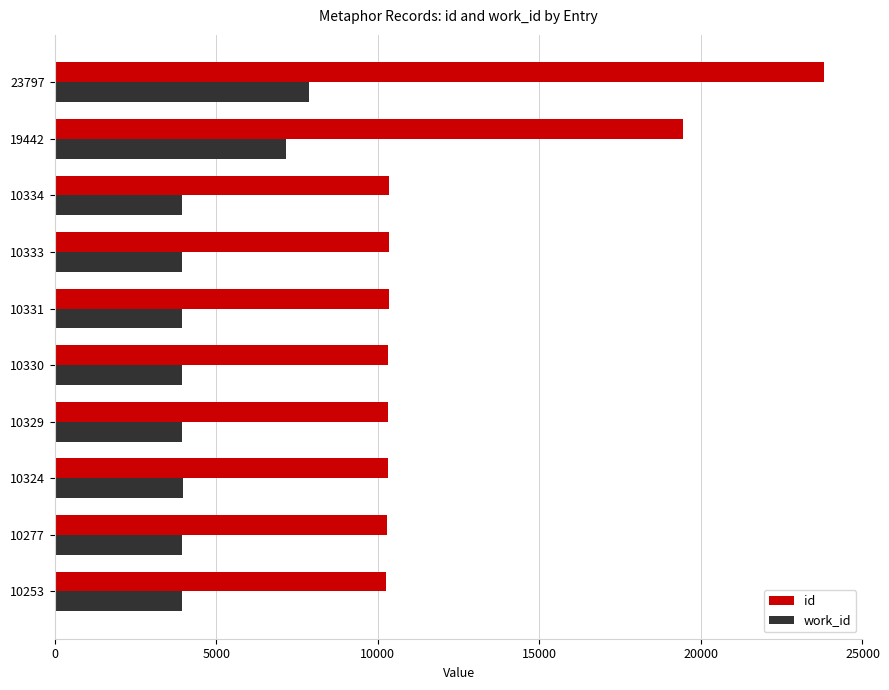

Where is work_id nearest to the value 5909?

19442